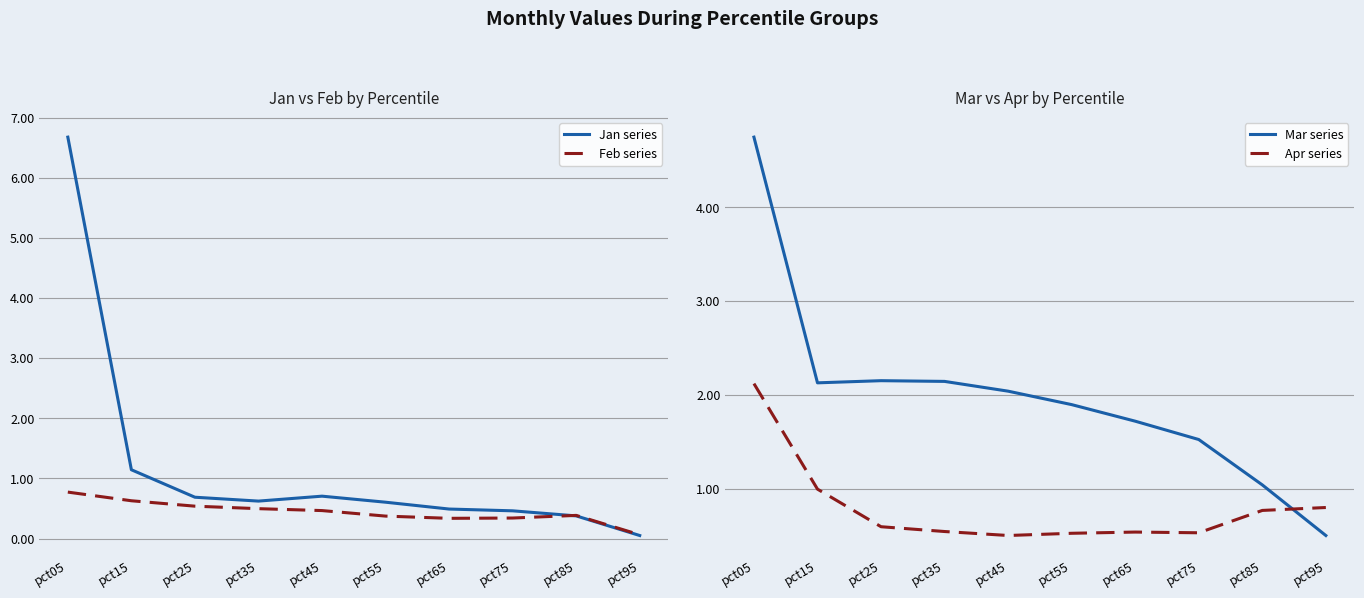

What is the difference between the Jan series values at pct15 and pct95?

1.1